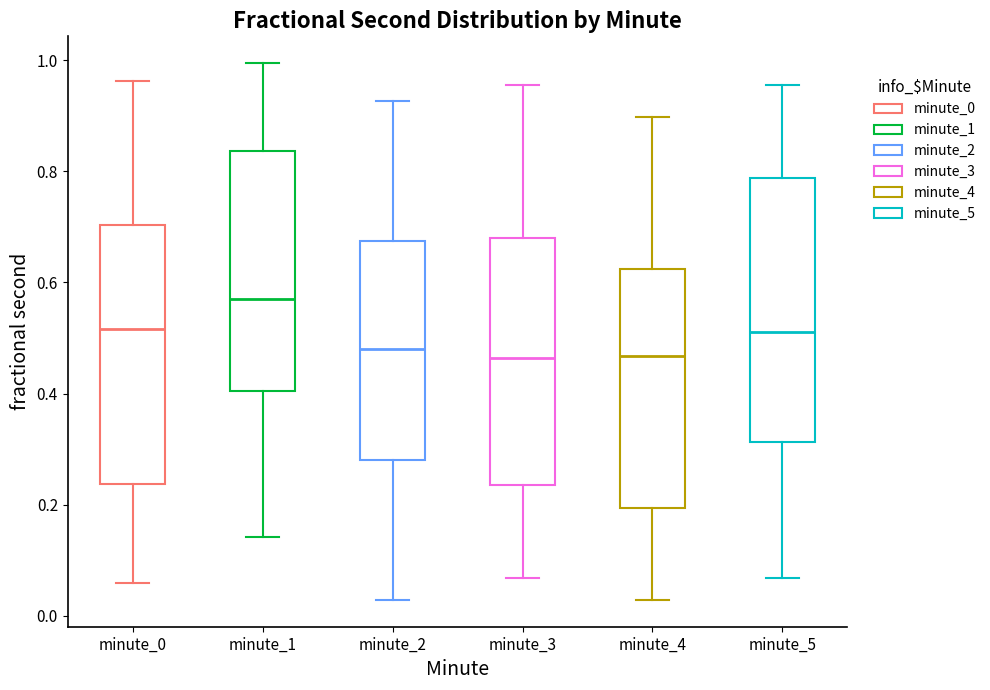

Where does the lower whisker of the box for minute_1 end on the y-axis? The values are not printed on the chart, so give them approximately, as read against the axis.

0.14